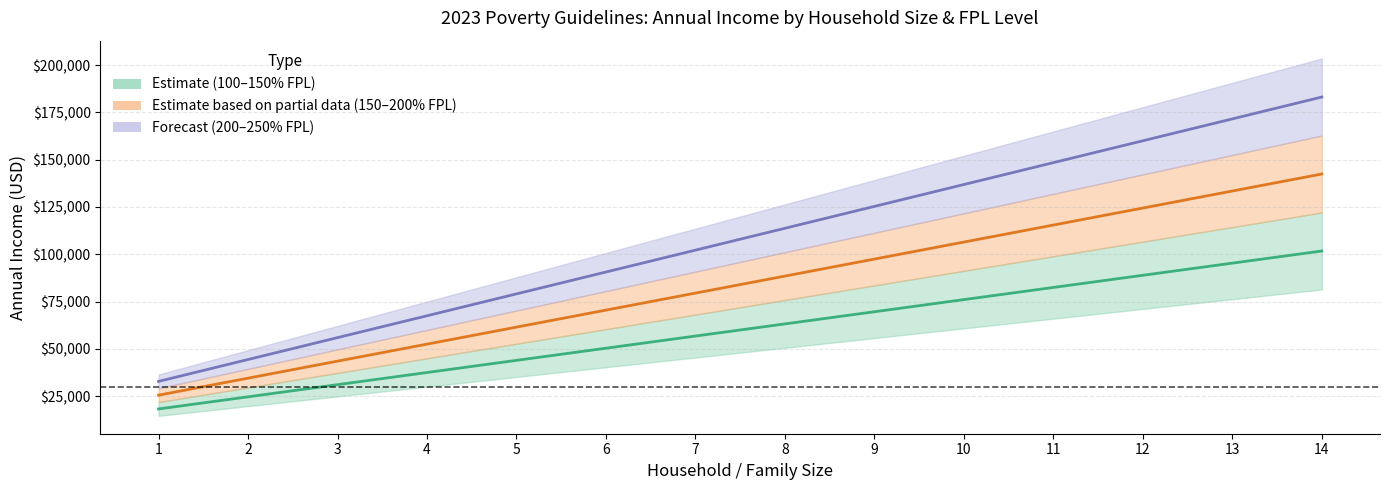

Between 7 and 10, which series saw the biggest shift?

225% FPL (Forecast centre)